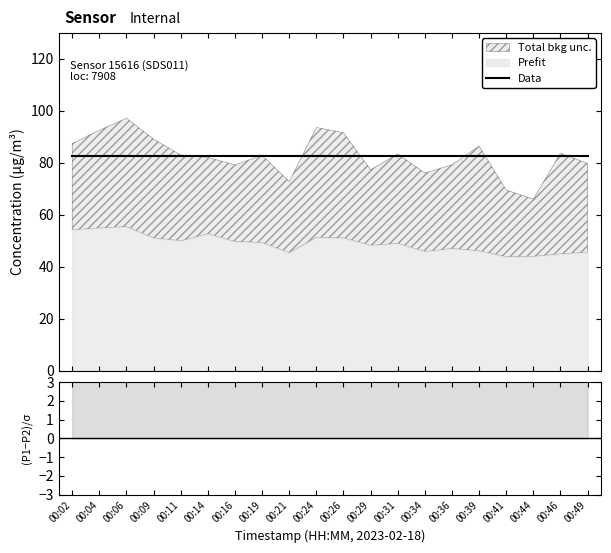

True or false: P2 and P1 intersect in this chart.

False